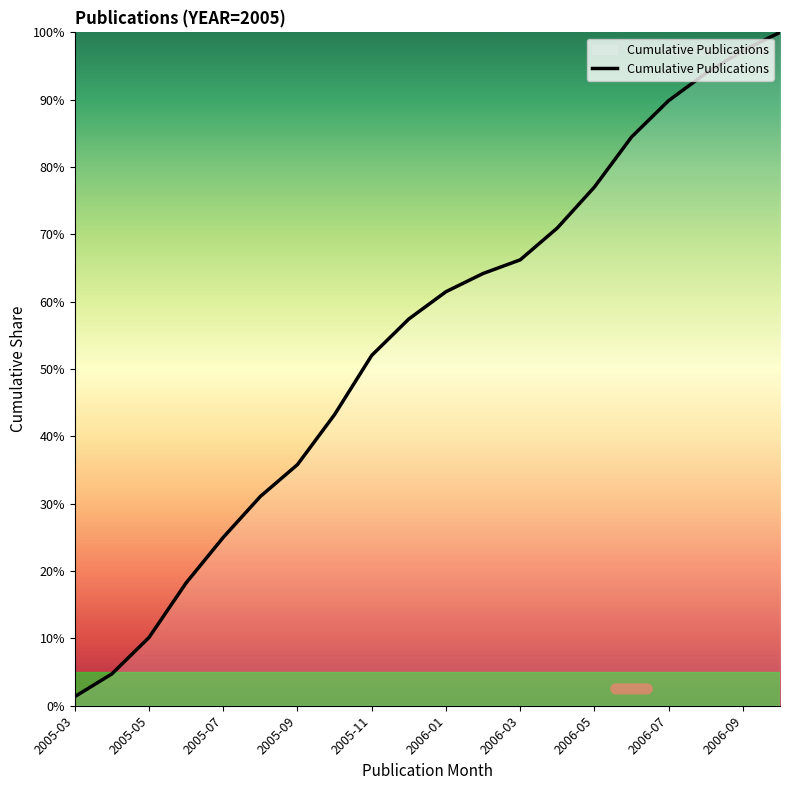

What is the difference between the maximum and minimum values?

98.6